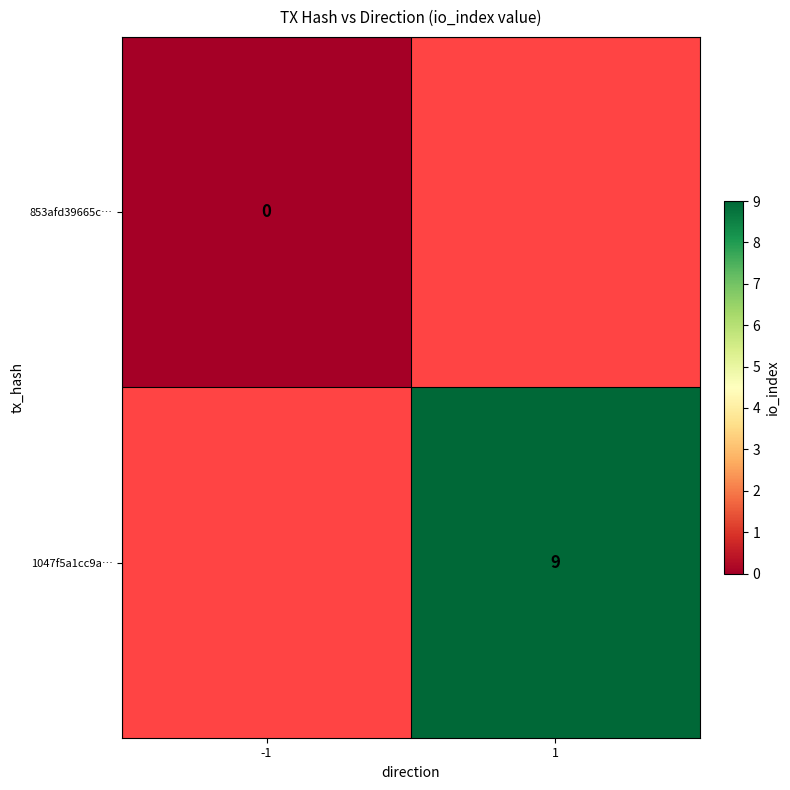

Which has a higher value, -1 or 1?

-1